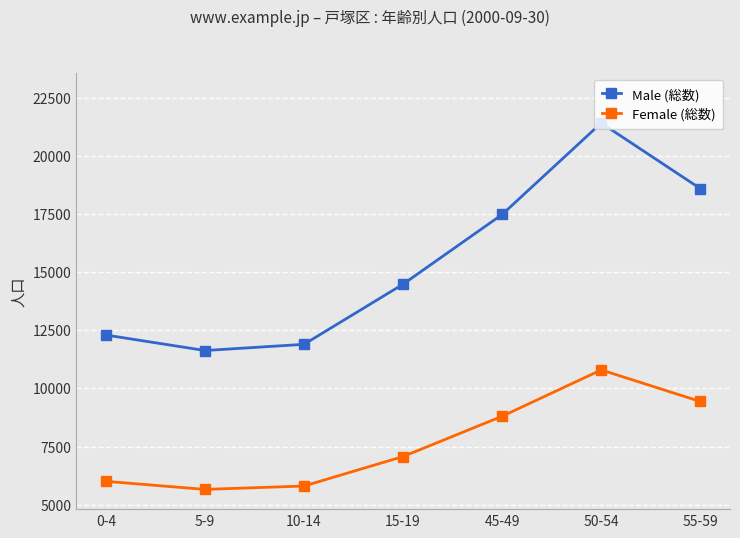

What is the difference between the highest and lowest values at 50-54?

10613